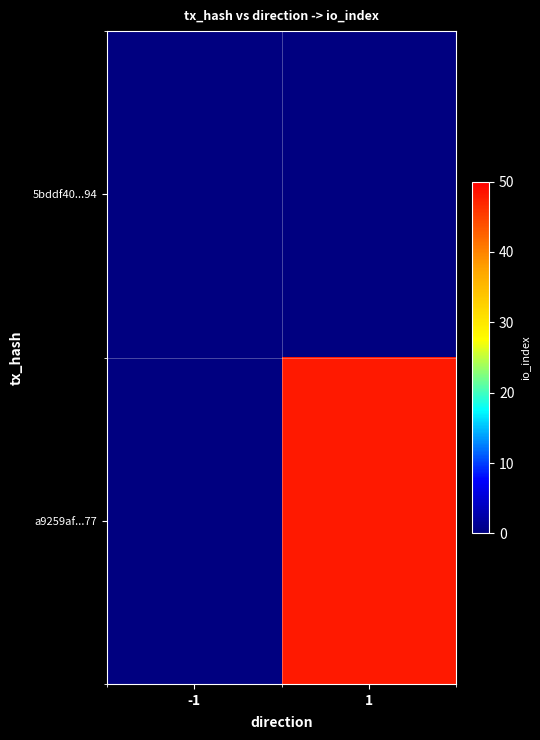

Which has a higher value, 1 or -1?

1